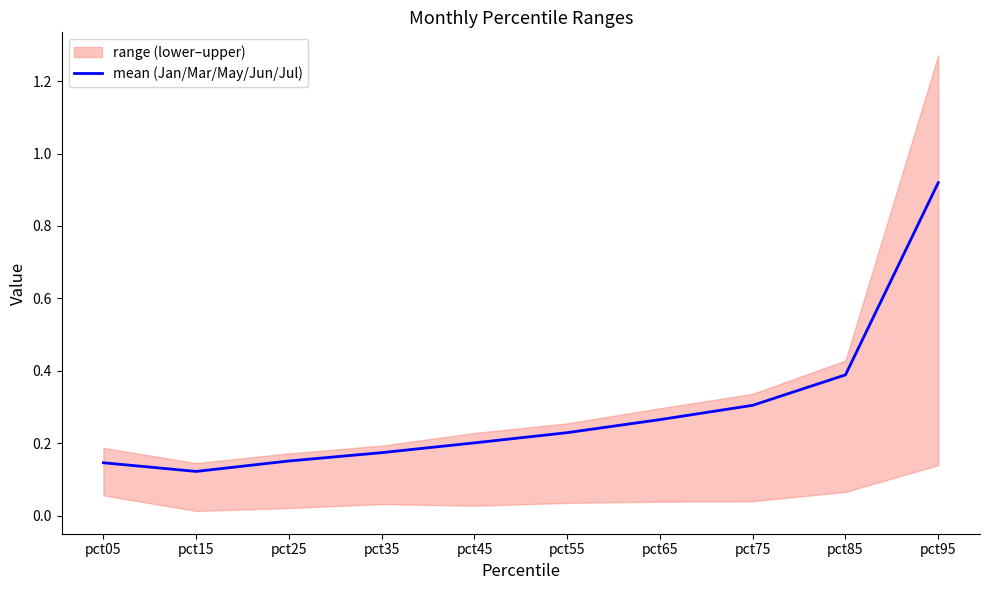

What is the value of the 9th point from the left?

0.4